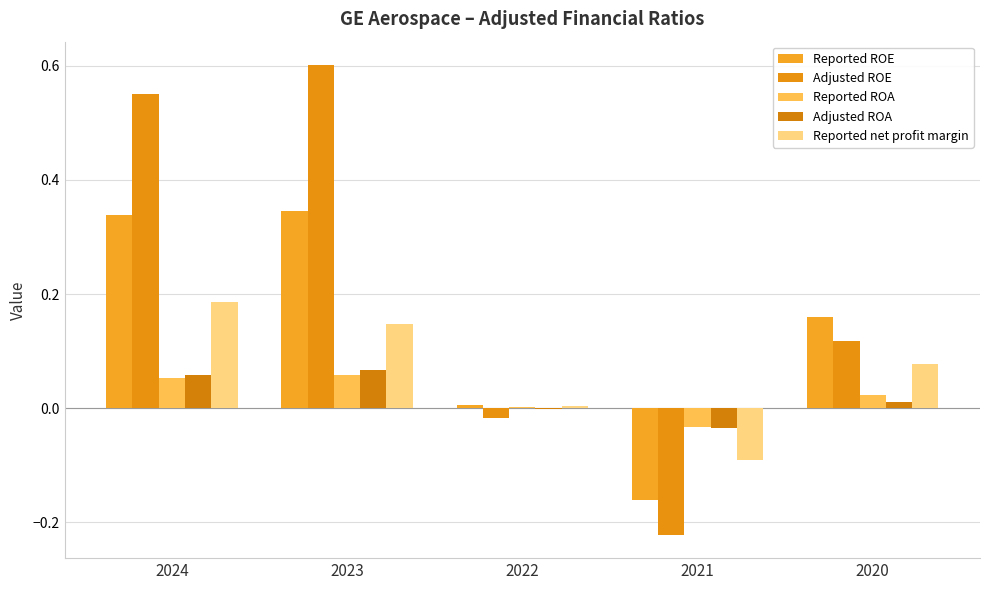

How many groups of bars are there?

5